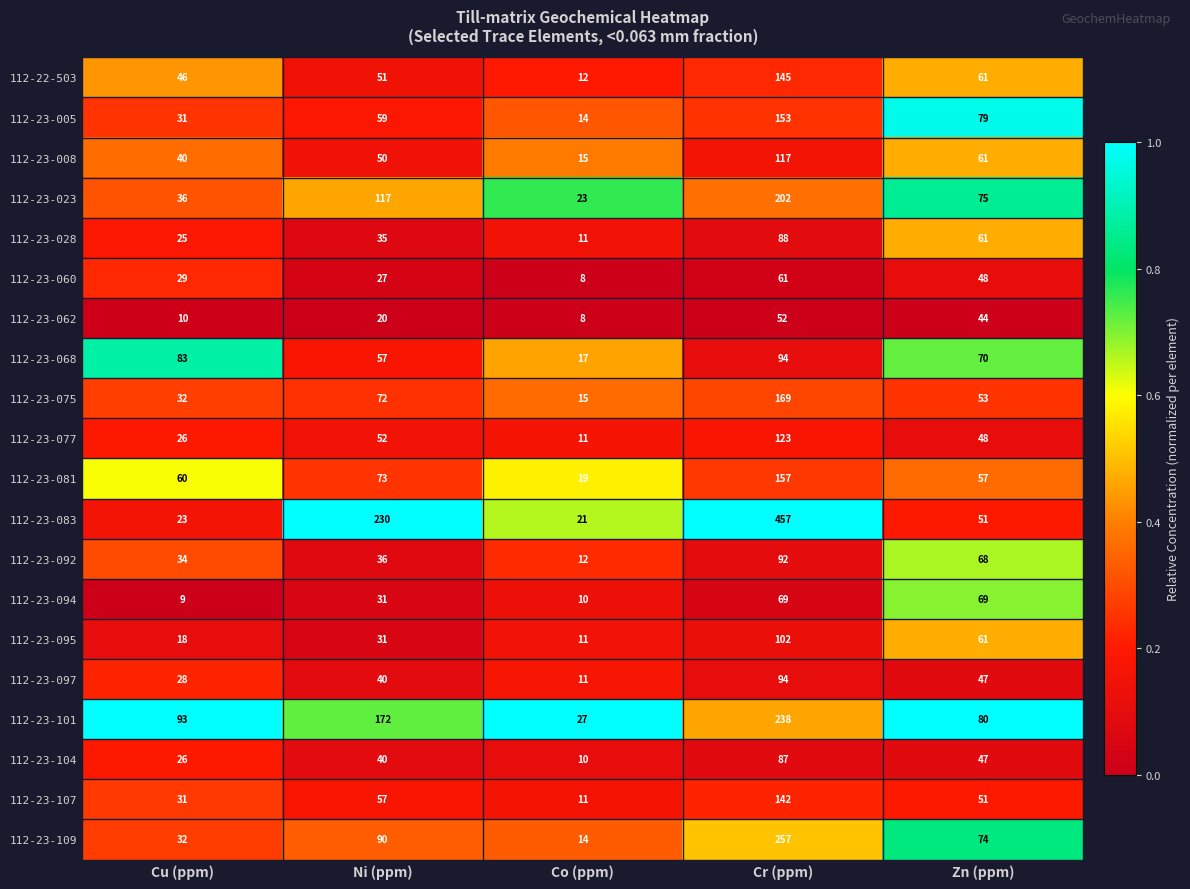

Rank the categories by 112-23-068 value from lowest to highest.

Co (ppm), Ni (ppm), Zn (ppm), Cu (ppm), Cr (ppm)